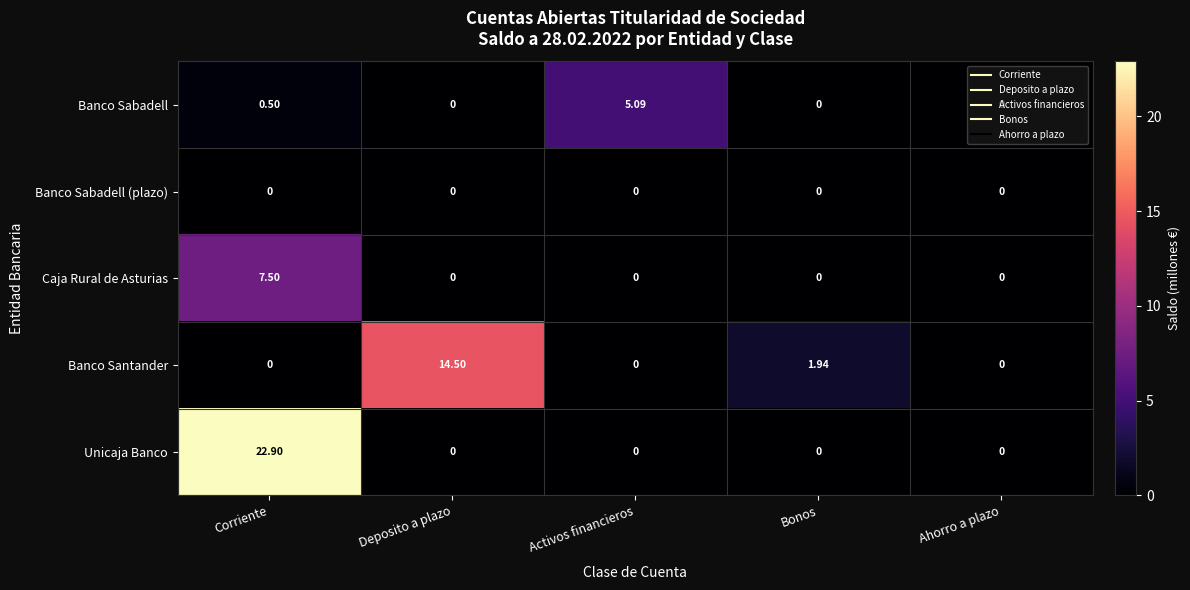

At which label does Unicaja Banco reach its peak?

Corriente